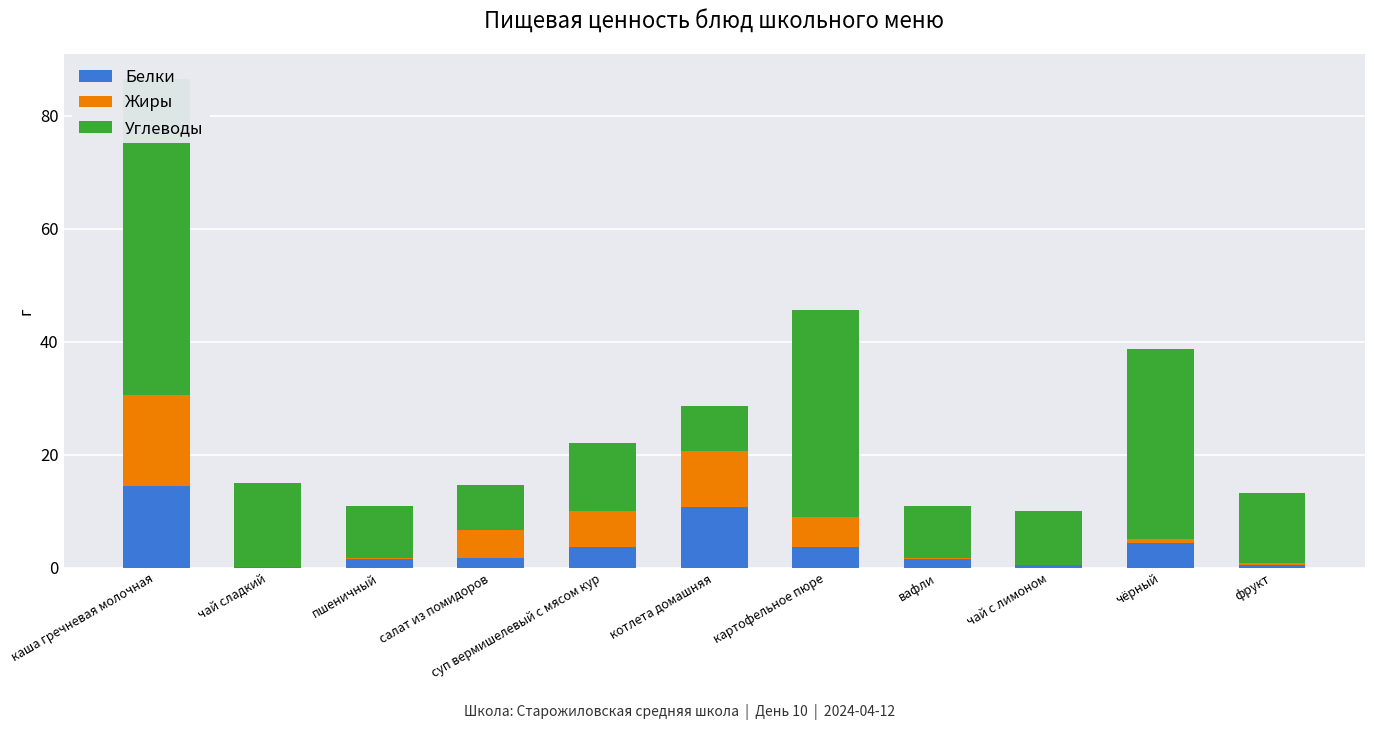

Which series has the largest total across all categories?

Углеводы